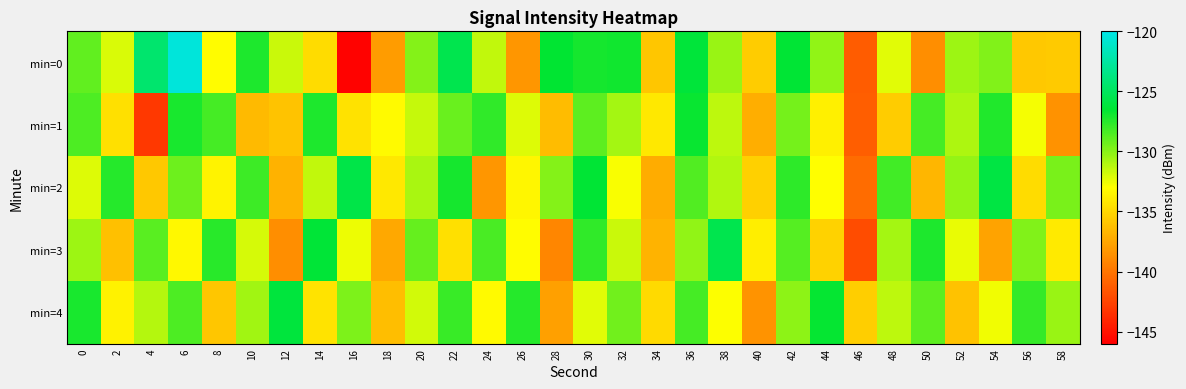

Reading left to right, transcribe all the data shown in this chart.

min=0: 0=-129.0	2=-132.0	4=-124.4	6=-120.5	8=-133.1	10=-127.3	12=-131.6	14=-134.7	16=-145.9	18=-138.0	20=-129.9	22=-125.5	24=-131.5	26=-138.4	28=-126.6	30=-127.1	32=-127.0	34=-135.9	36=-126.3	38=-130.4	40=-135.6	42=-126.5	44=-130.2	46=-141.3	48=-132.2	50=-138.8	52=-130.5	54=-129.8	56=-135.8	58=-135.7
min=1: 0=-128.5	2=-134.6	4=-143.1	6=-127.1	8=-128.3	10=-136.5	12=-136.0	14=-127.3	16=-134.5	18=-133.3	20=-131.5	22=-129.2	24=-127.8	26=-132.1	28=-136.4	30=-128.9	32=-130.7	34=-134.2	36=-126.8	38=-131.3	40=-137.1	42=-129.5	44=-133.8	46=-141.2	48=-135.6	50=-128.3	52=-130.9	54=-127.4	56=-132.7	58=-138.5
min=2: 0=-132.1	2=-127.5	4=-135.8	6=-129.3	8=-133.6	10=-128.1	12=-136.9	14=-131.4	16=-125.7	18=-134.2	20=-130.8	22=-127.1	24=-138.3	26=-133.5	28=-129.9	30=-126.4	32=-132.8	34=-137.2	36=-128.6	38=-131.0	40=-135.4	42=-127.7	44=-133.1	46=-140.5	48=-128.2	50=-136.7	52=-130.3	54=-125.9	56=-134.8	58=-129.6
min=3: 0=-130.5	2=-136.2	4=-128.8	6=-133.4	8=-127.6	10=-131.9	12=-138.7	14=-126.3	16=-132.5	18=-137.4	20=-129.1	22=-134.6	24=-128.4	26=-133.2	28=-139.1	30=-127.8	32=-131.6	34=-136.8	36=-130.2	38=-125.5	40=-133.9	42=-128.7	44=-135.3	46=-142.1	48=-130.7	50=-127.3	52=-132.4	54=-137.6	56=-129.8	58=-134.1
min=4: 0=-127.2	2=-133.7	4=-131.1	6=-128.5	8=-135.9	10=-130.6	12=-126.1	14=-134.4	16=-129.7	18=-136.3	20=-131.8	22=-128.0	24=-133.3	26=-127.5	28=-137.8	30=-132.2	32=-129.4	34=-134.9	36=-128.3	38=-133.0	40=-138.4	42=-130.1	44=-126.7	46=-135.5	48=-131.3	50=-128.9	52=-136.1	54=-132.6	56=-127.9	58=-130.4